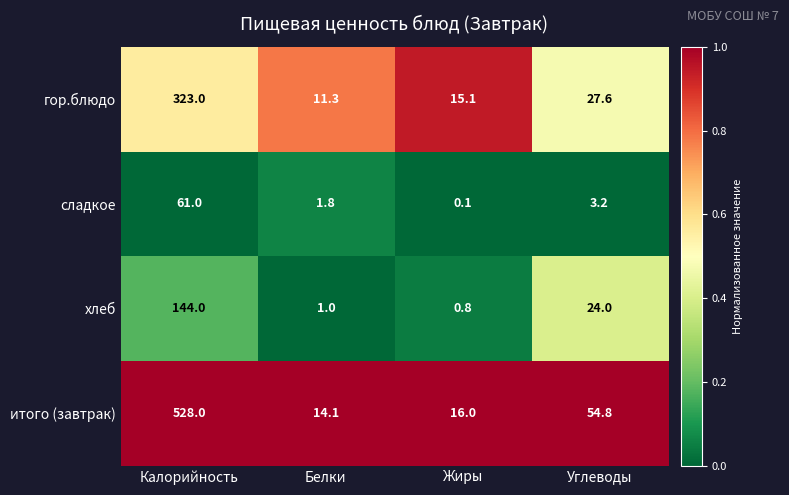

What is the total value across all series at Жиры?

32.0